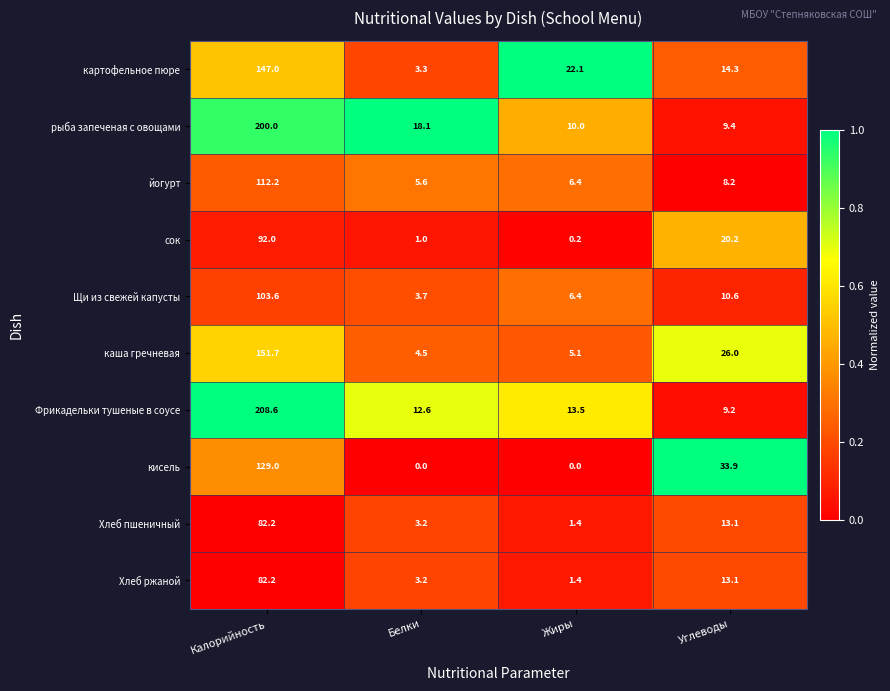

List the labels in order of Фрикадельки тушеные в соусе value, smallest first.

Углеводы, Белки, Жиры, Калорийность